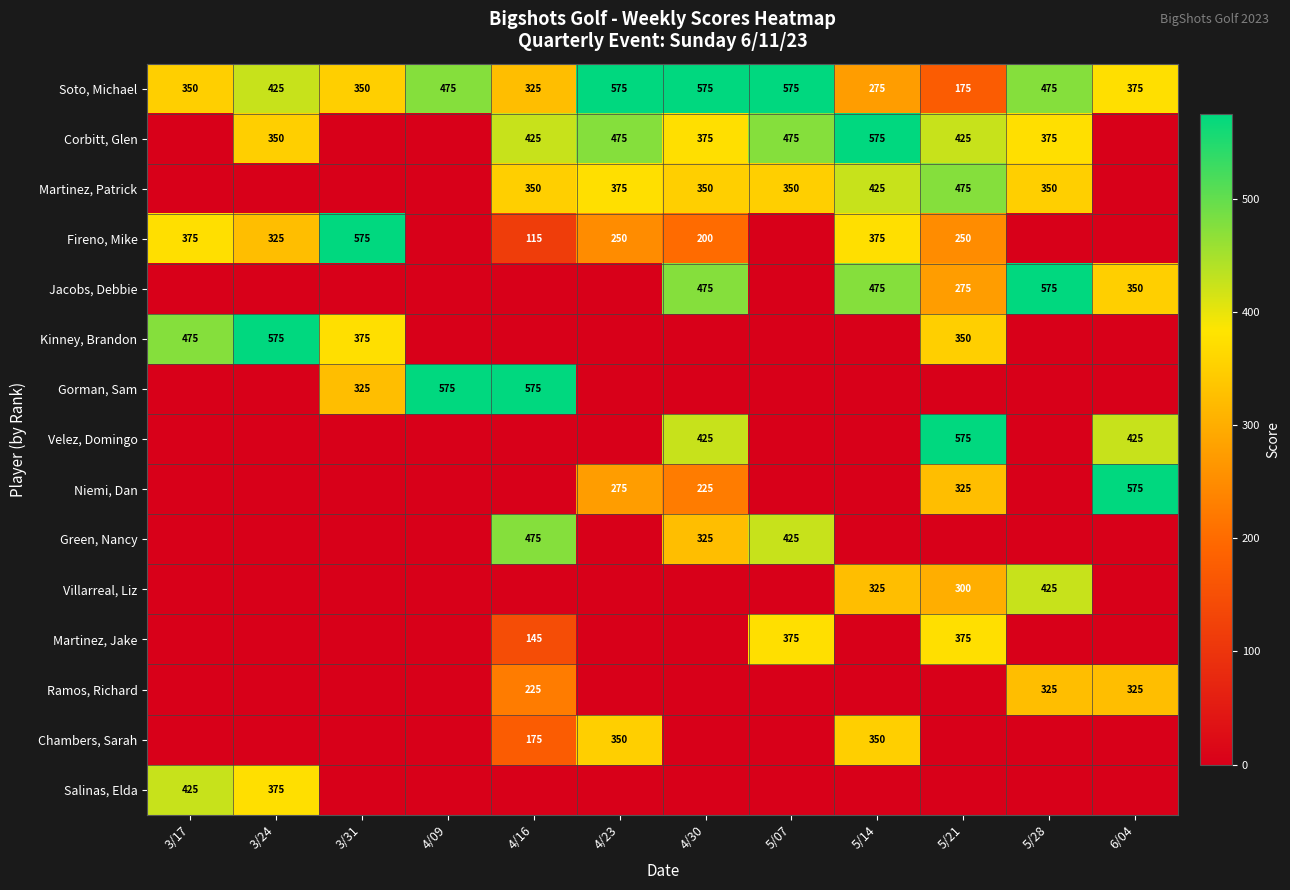

What is the difference between the highest and lowest values at 3/24?

575